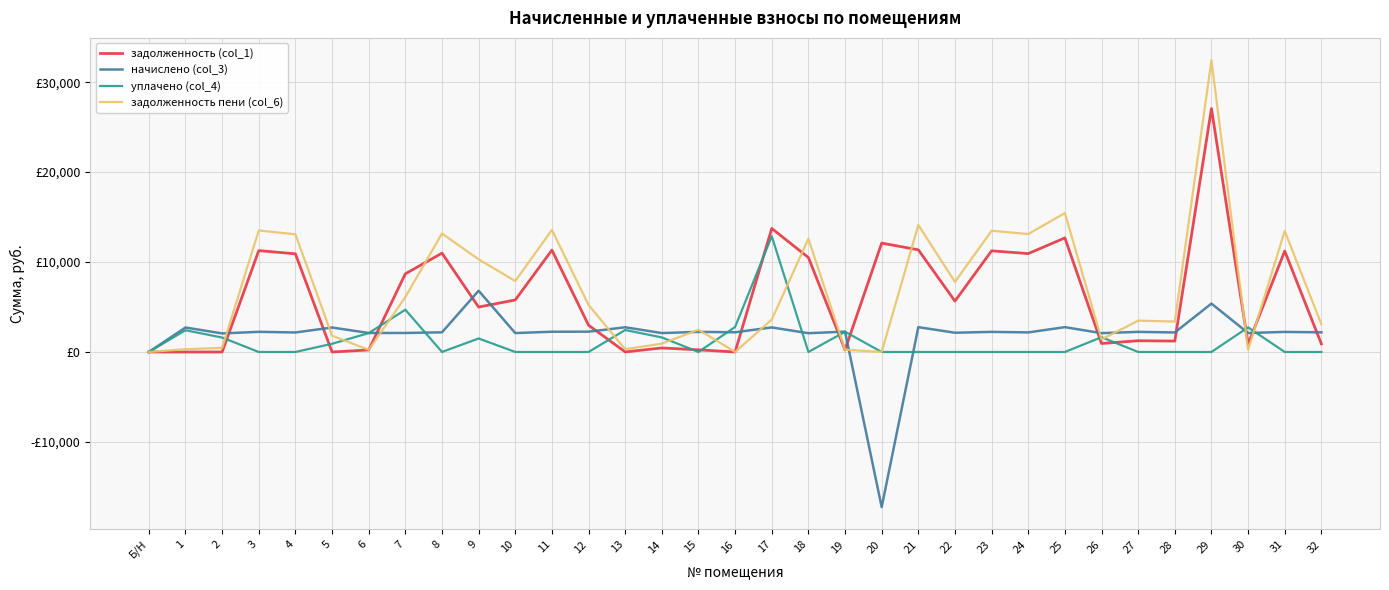

What are all the series names shown in the legend?

задолженность (col_1), начислено (col_3), уплачено (col_4), задолженность пени (col_6)